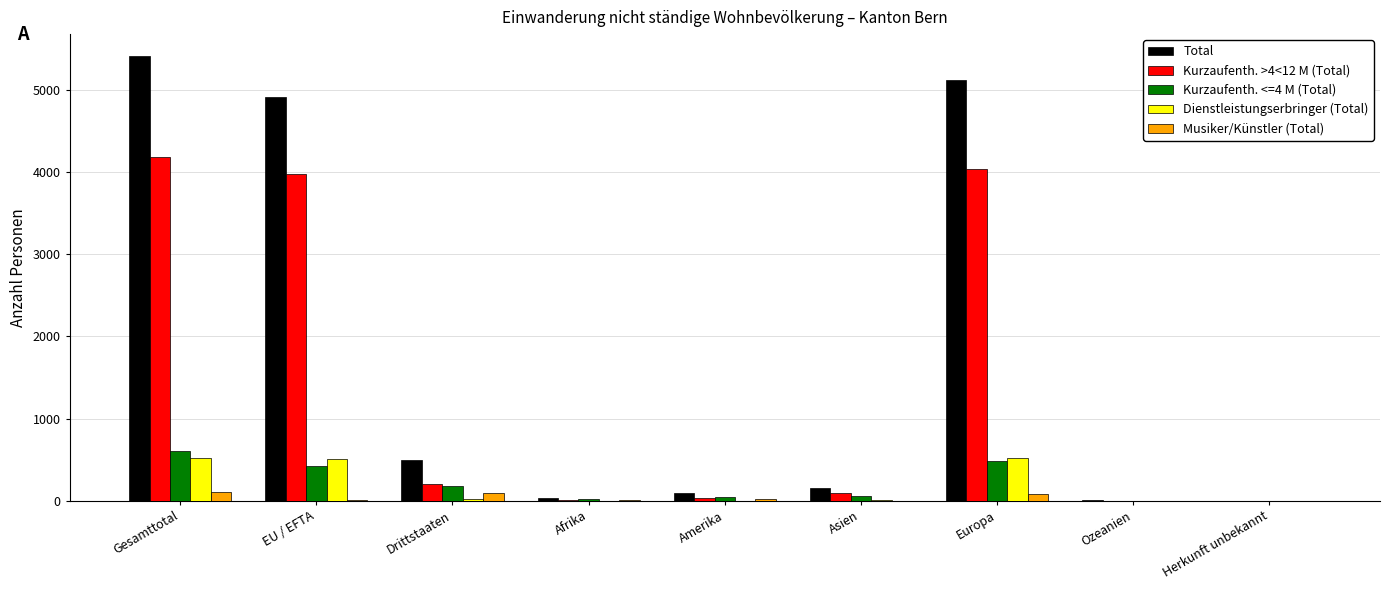

Count the number of data series in this chart.

5